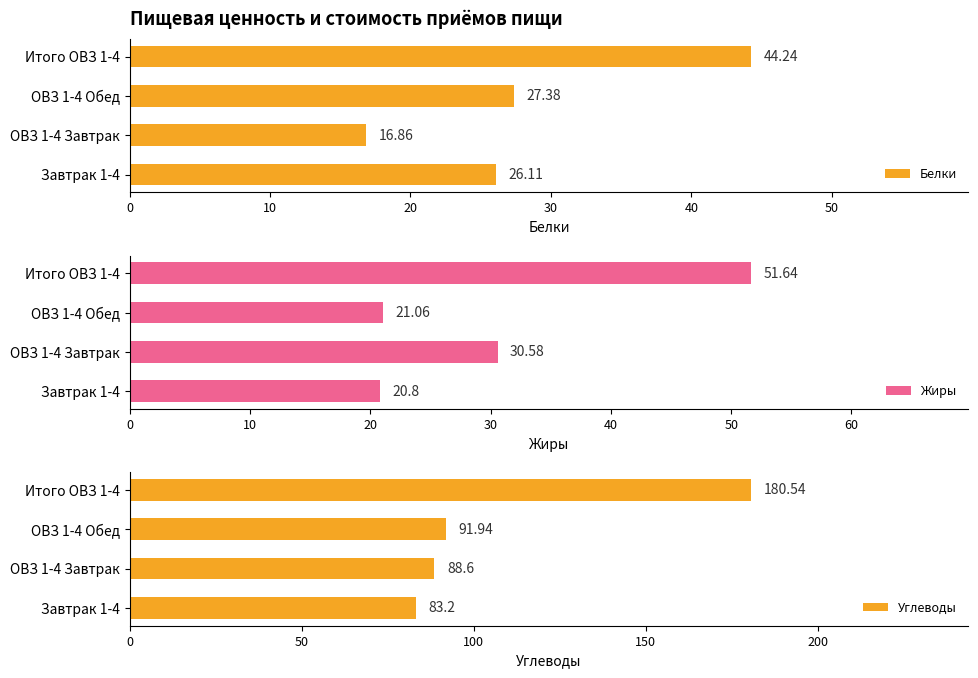

What is the value of the Белки bar at the 3rd from the left?

27.4